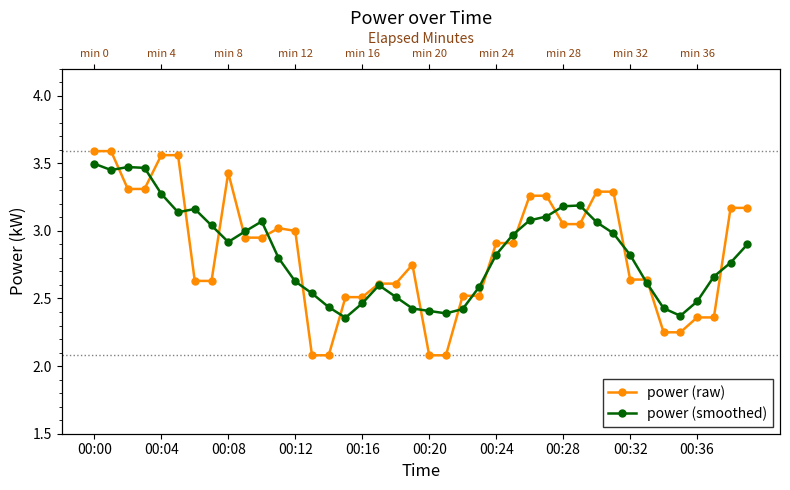

Is it true that power (smoothed) equals 0.9 at 00:08?

False